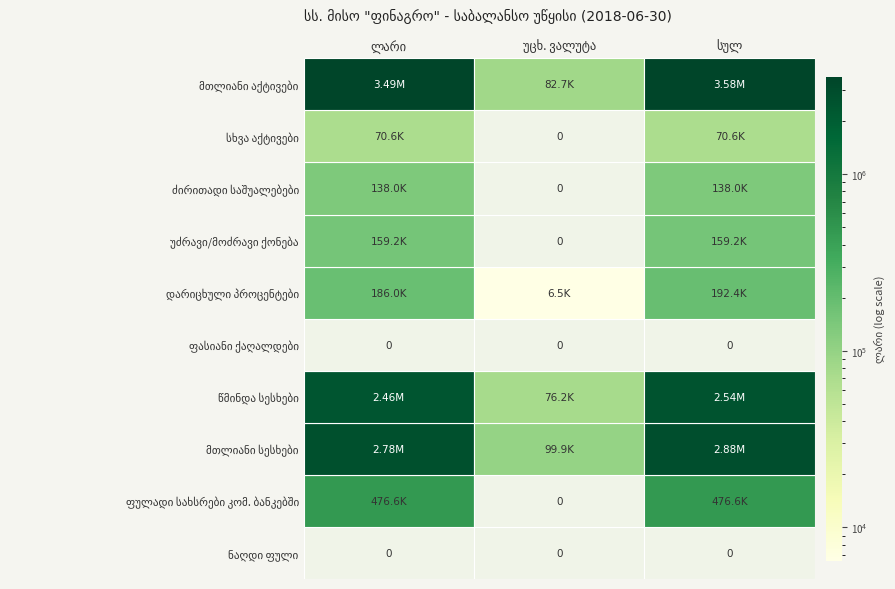

Reading left to right, list all the values displayed in this chart.

ნაღდი ფული: ლარი=0.0	უცხ. ვალუტა=0.0	სულ=0.0
ფულადი სახსრები კომ. ბანკებში: ლარი=476578.3	უცხ. ვალუტა=0.0	სულ=476578.3
მთლიანი სესხები: ლარი=2782271.0	უცხ. ვალუტა=99933.4	სულ=2882204.5
წმინდა სესხები: ლარი=2462189.8	უცხ. ვალუტა=76236.5	სულ=2538426.3
ფასიანი ქაღალდები: ლარი=0.0	უცხ. ვალუტა=0.0	სულ=0.0
დარიცხული პროცენტები: ლარი=185959.4	უცხ. ვალუტა=6475.0	სულ=192434.4
უძრავი/მოძრავი ქონება: ლარი=159174.2	უცხ. ვალუტა=0.0	სულ=159174.2
ძირითადი საშუალებები: ლარი=138010.2	უცხ. ვალუტა=0.0	სულ=138010.2
სხვა აქტივები: ლარი=70568.7	უცხ. ვალუტა=0.0	სულ=70568.7
მთლიანი აქტივები: ლარი=3492480.5	უცხ. ვალუტა=82711.5	სულ=3575192.0